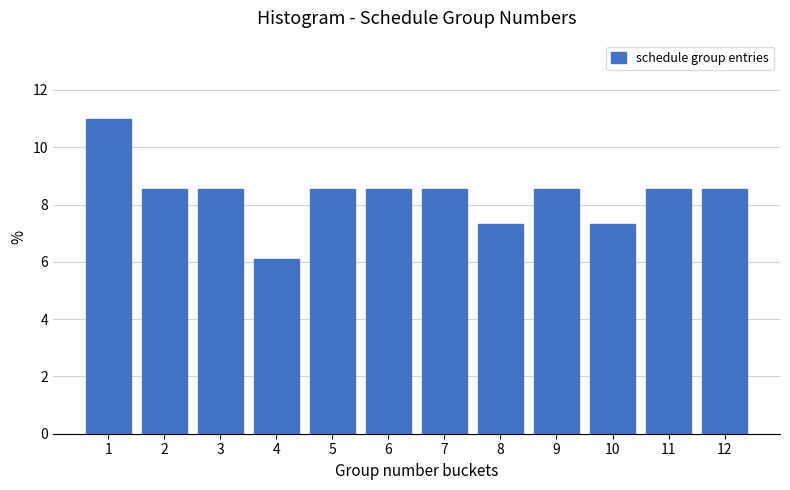

Reading right to left, transcribe all the data shown in this chart.

12=8.5	11=8.5	10=7.3	9=8.5	8=7.3	7=8.5	6=8.5	5=8.5	4=6.1	3=8.5	2=8.5	1=11.0